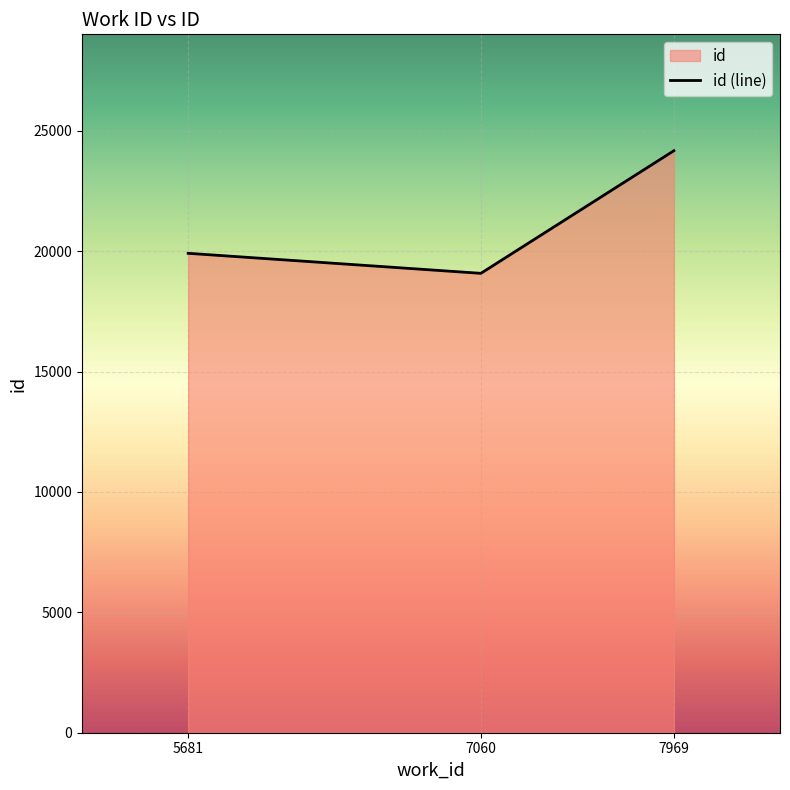

Is it true that the value at 5681 is 34020?

False